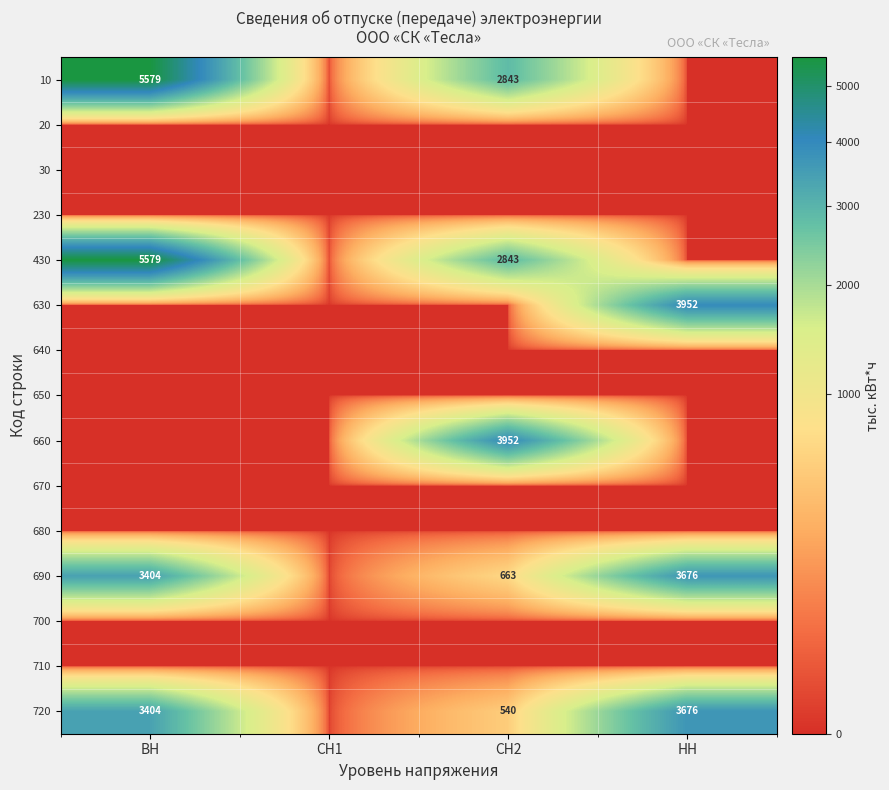

The value of 10 at ВН is 1268. True or false?

False